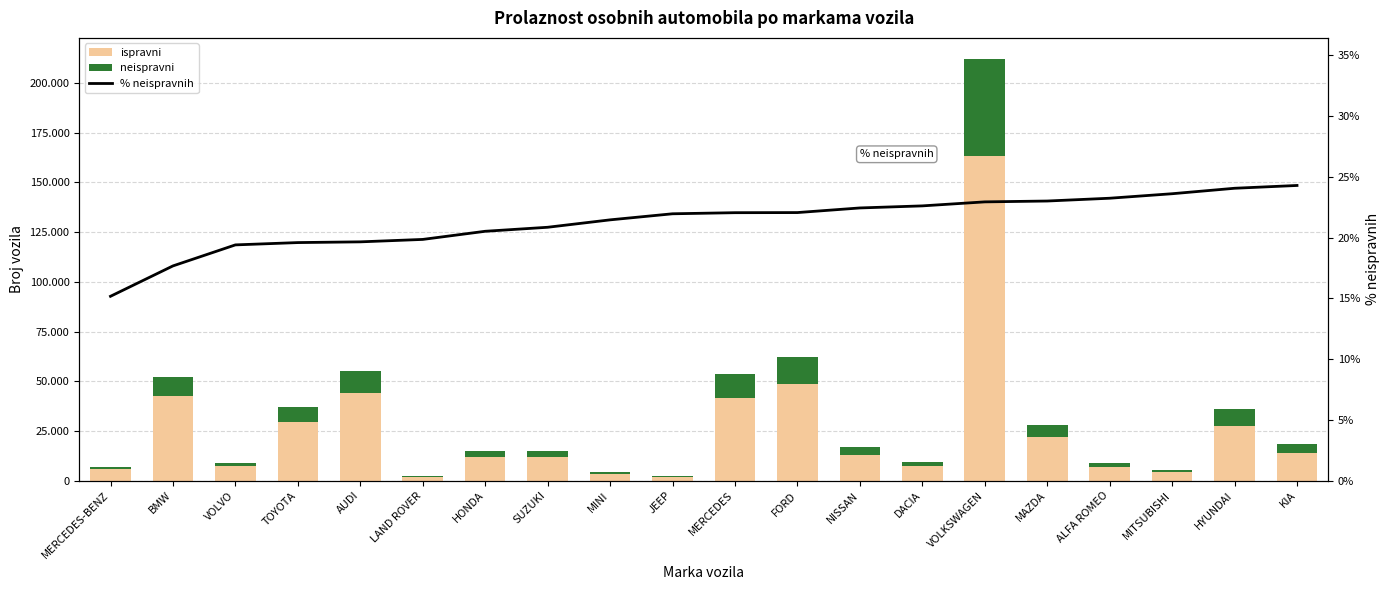

Read the % neispravnih value at NISSAN.

22.4